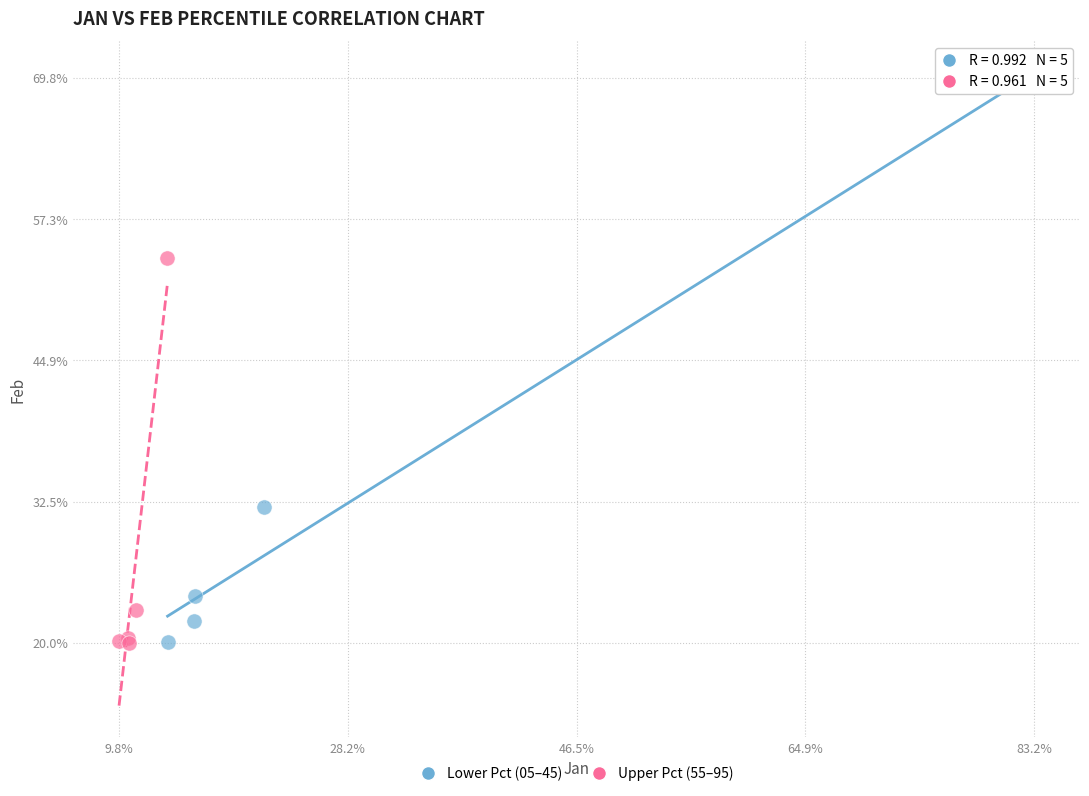

What are all the series names shown in the legend?

Lower Pct (05–45), Upper Pct (55–95)